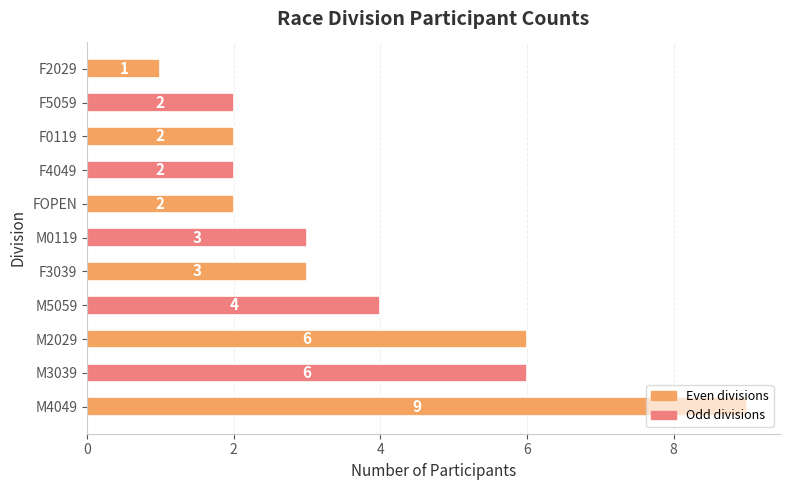

What is the maximum value shown in the chart?

9